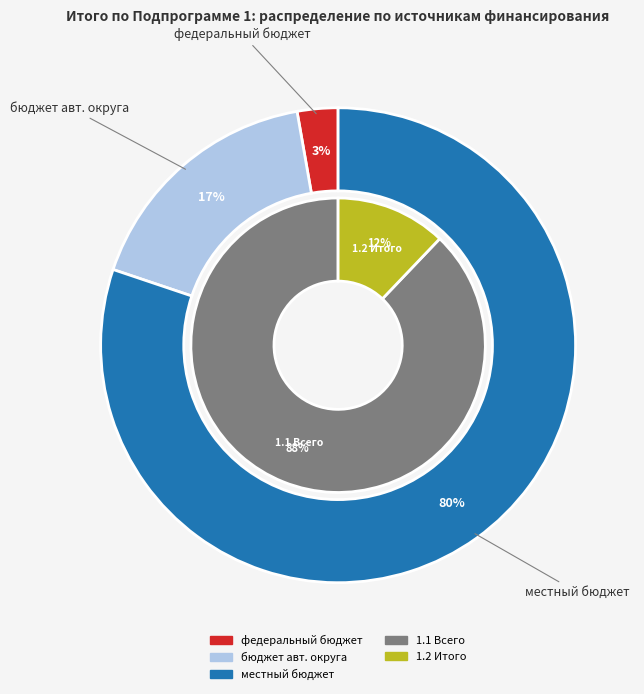

Which slice is the largest?

местный бюджет